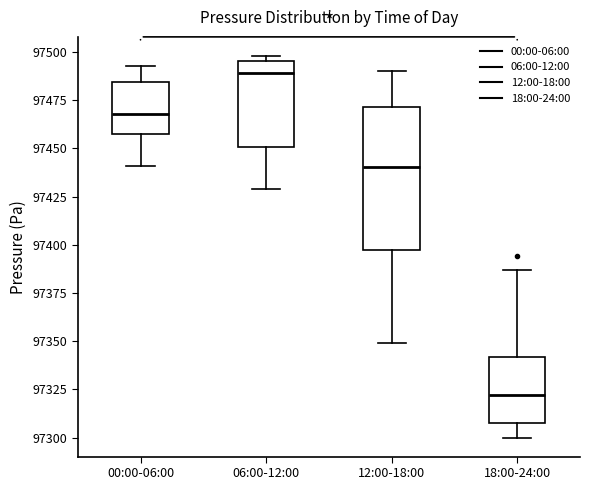

Which box has the lowest median line?

18:00-24:00